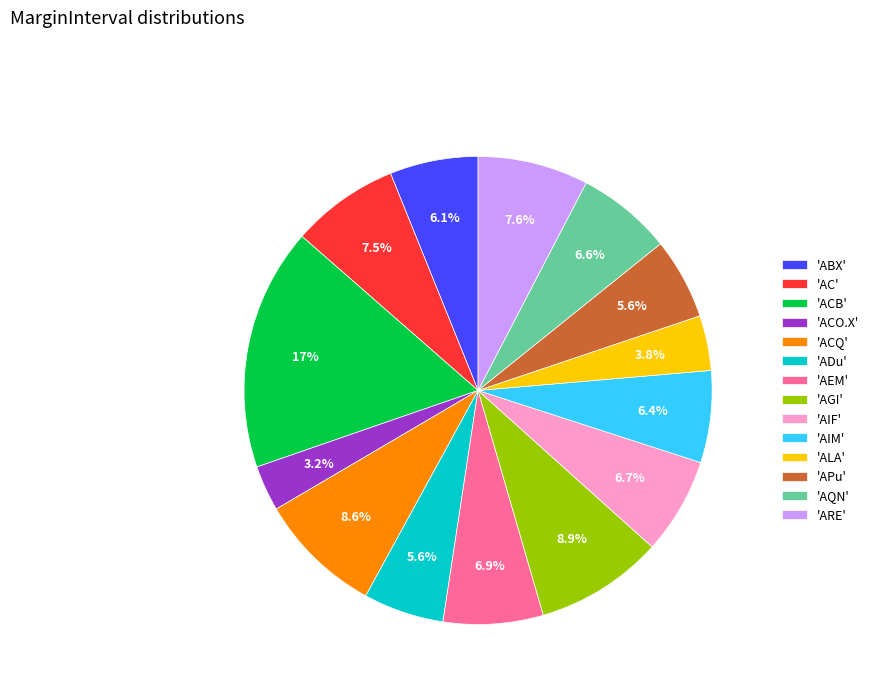

What is the smallest slice in the pie chart?

'ACO.X'